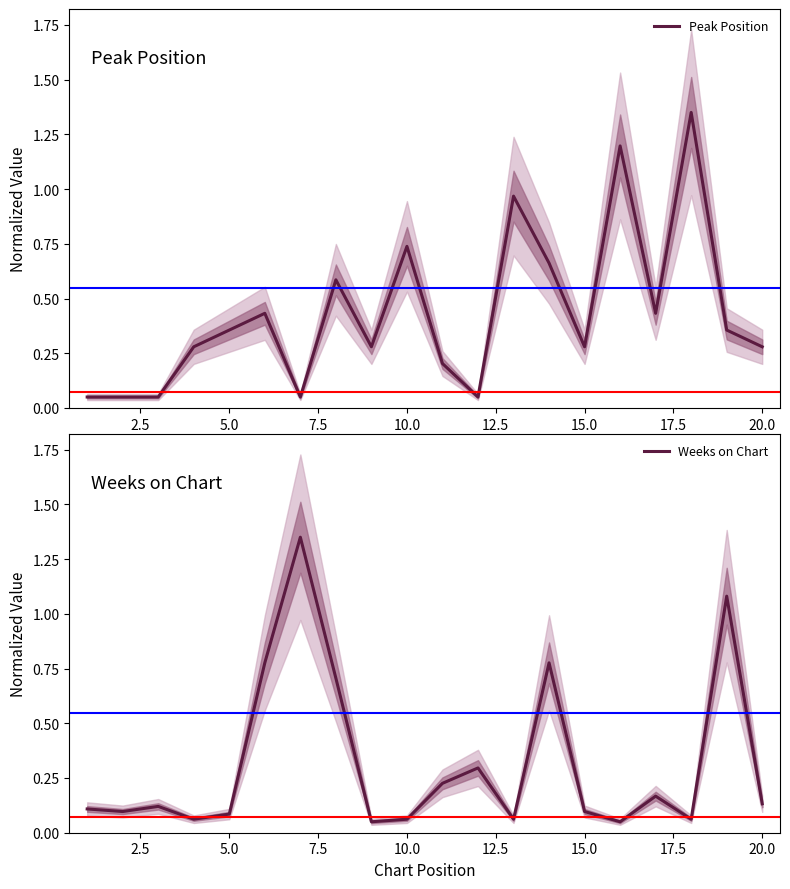

After their last crossing, which series has the higher values: Peak Position or Weeks on Chart?

Peak Position